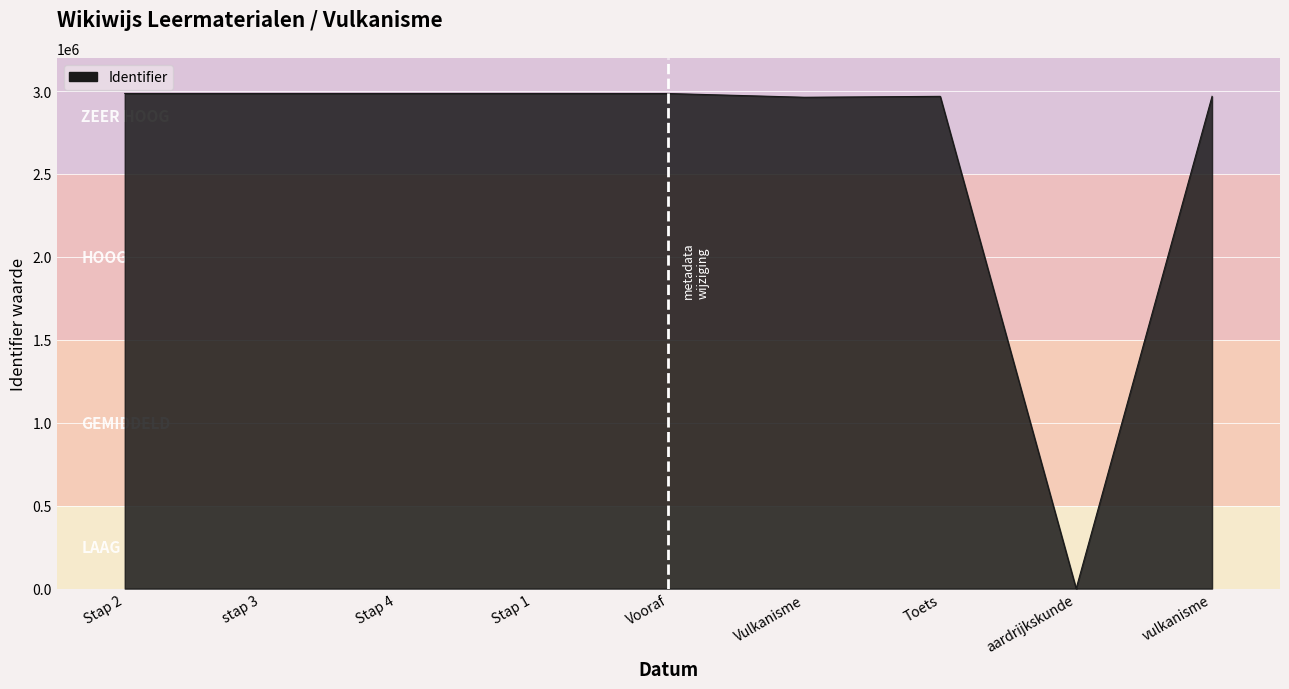

True or false: the data shows 2962285 at Vulkanisme.

True